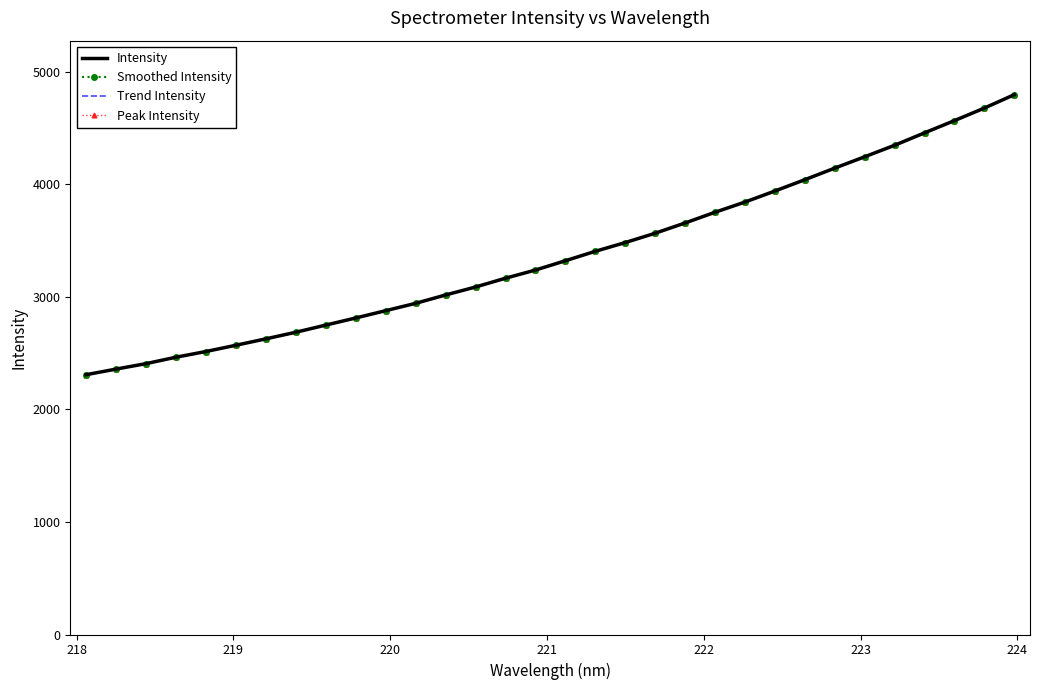

How many data points in Trend Intensity are above 3321?

16